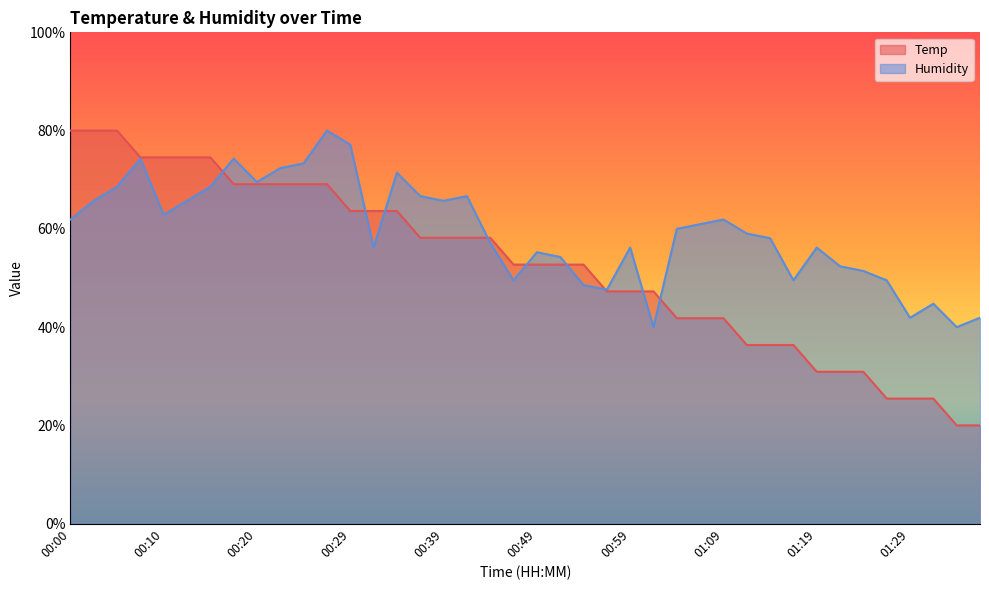

What is the maximum value for Temp?

80.0